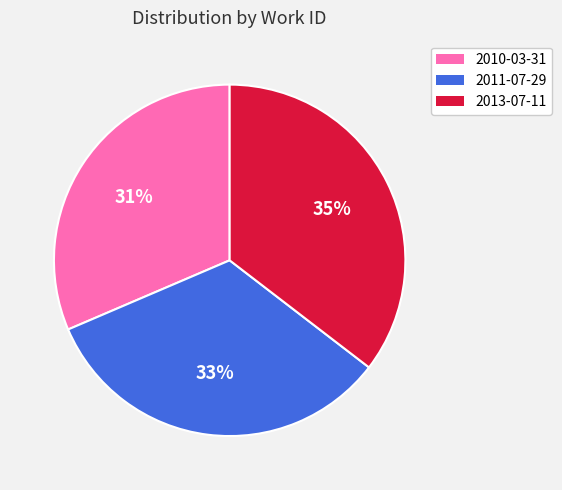

What is the largest slice in the pie chart?

2013-07-11